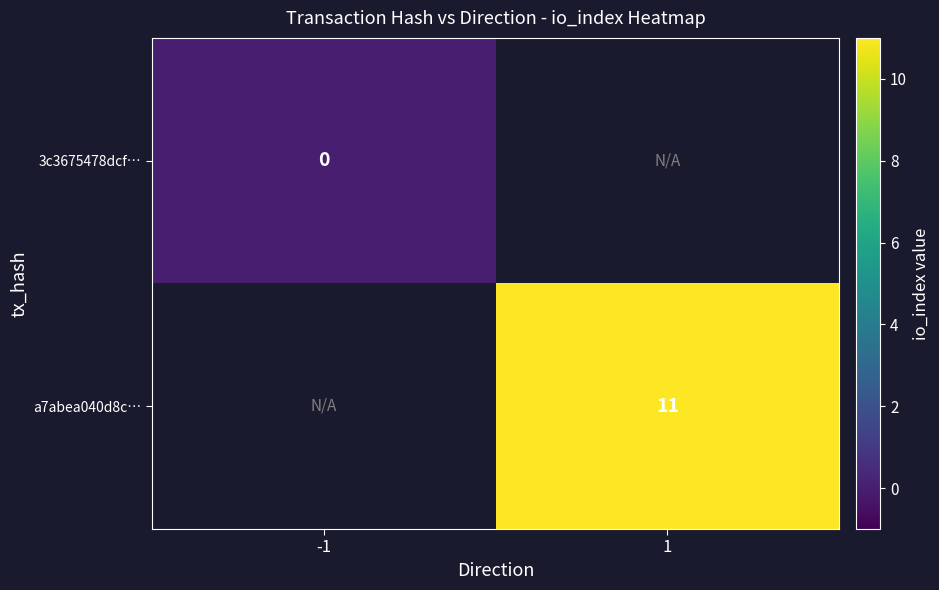

Count the number of categories in the chart.

2